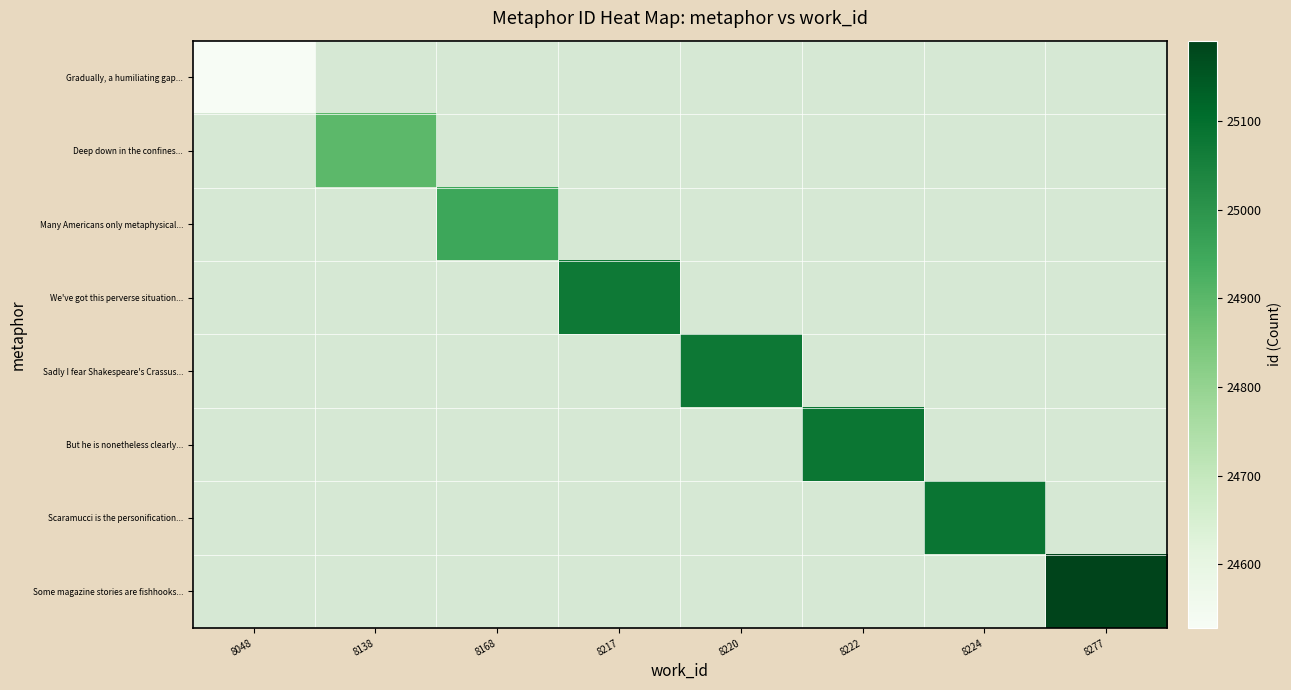

Is the value of Many Americans only metaphysical... at 8168 greater than the value of Sadly I fear Shakespeare's Crassus... at 8224?

No